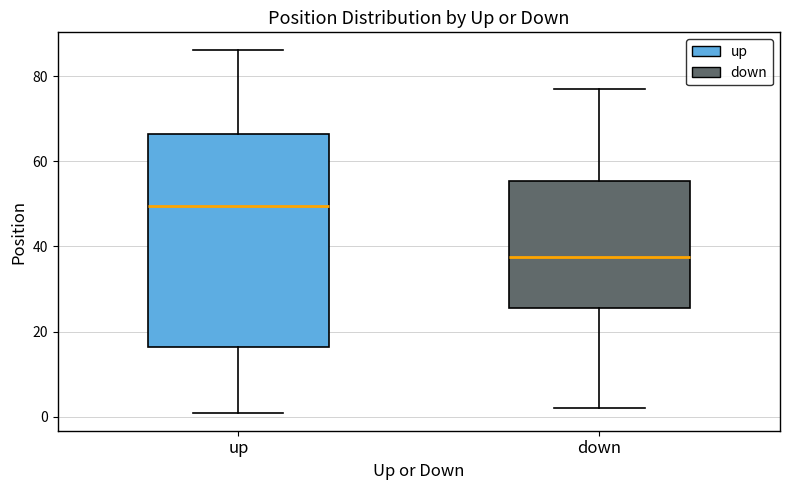

Which box has the highest median line?

up